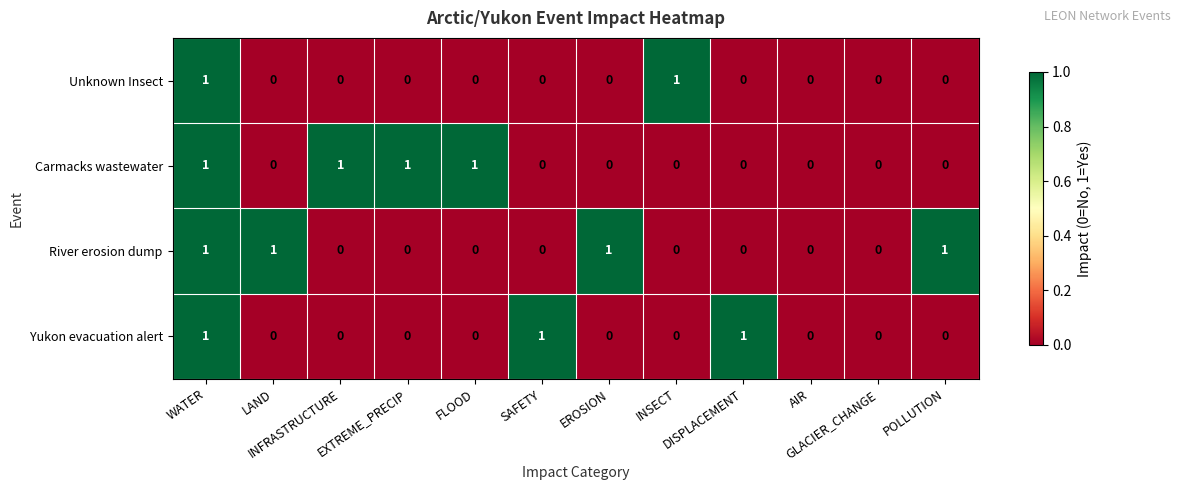

How many River erosion dump values are between 0 and 1?

12